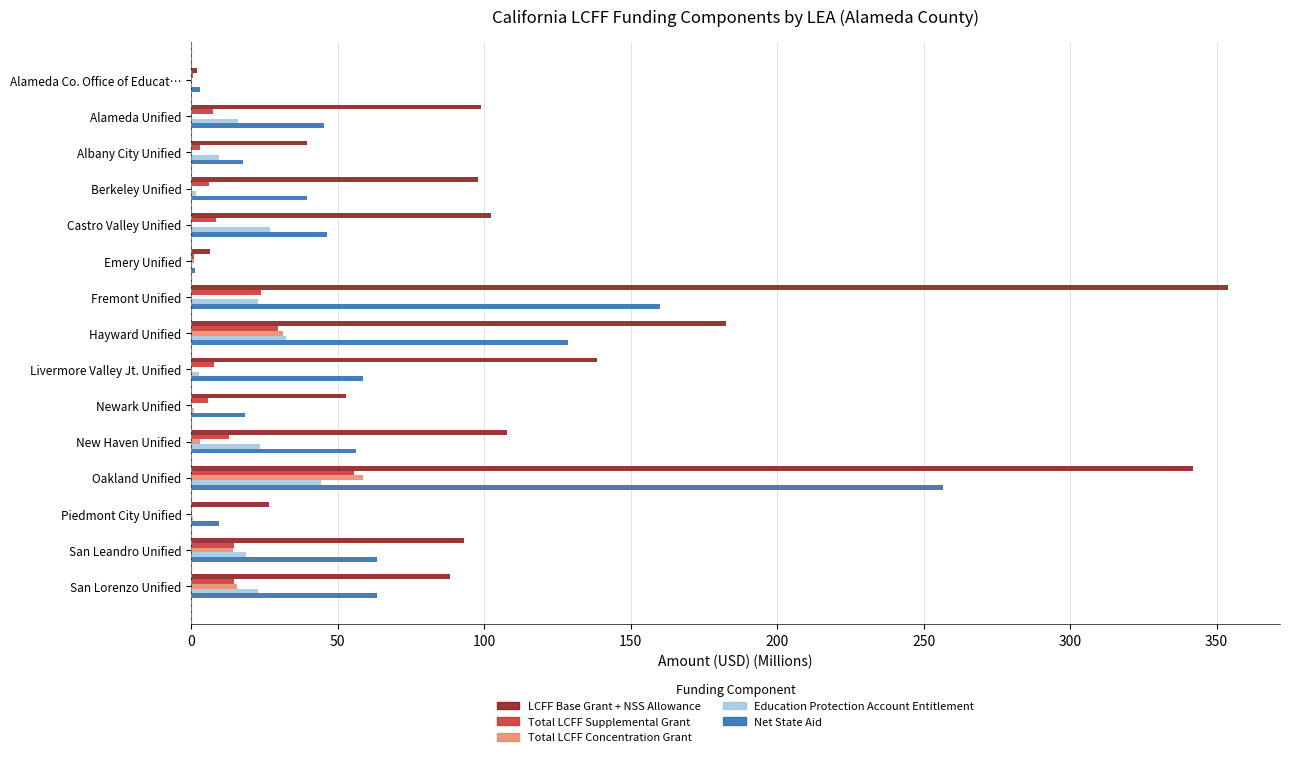

Is the value of Total LCFF Concentration Grant at Newark Unified greater than the value of Total LCFF Supplemental Grant at Castro Valley Unified?

No